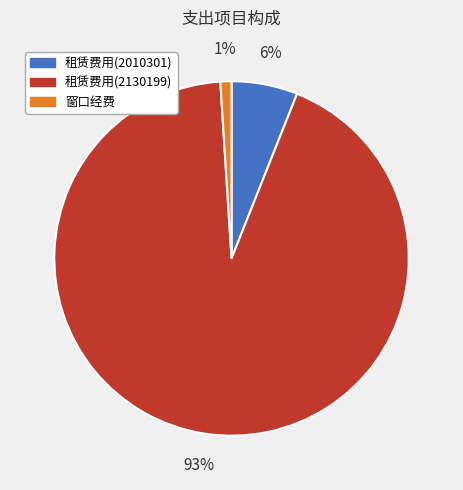

The 租赁费用(2010301) slice represents 1% of the pie. True or false?

False